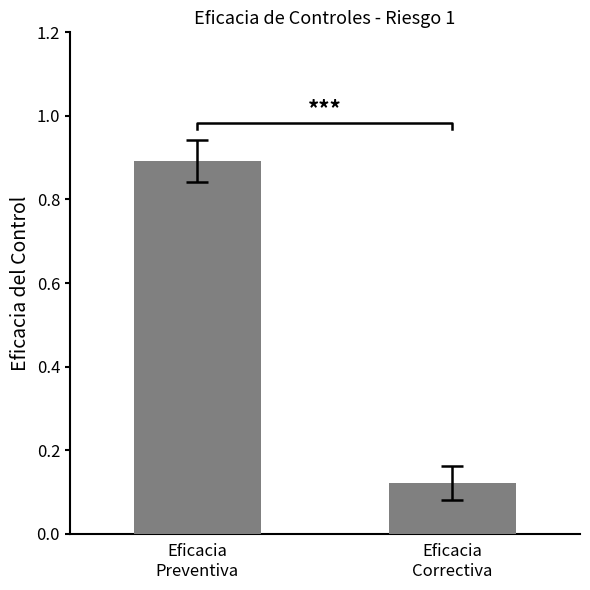

What position from the left is Eficacia
Preventiva?

1